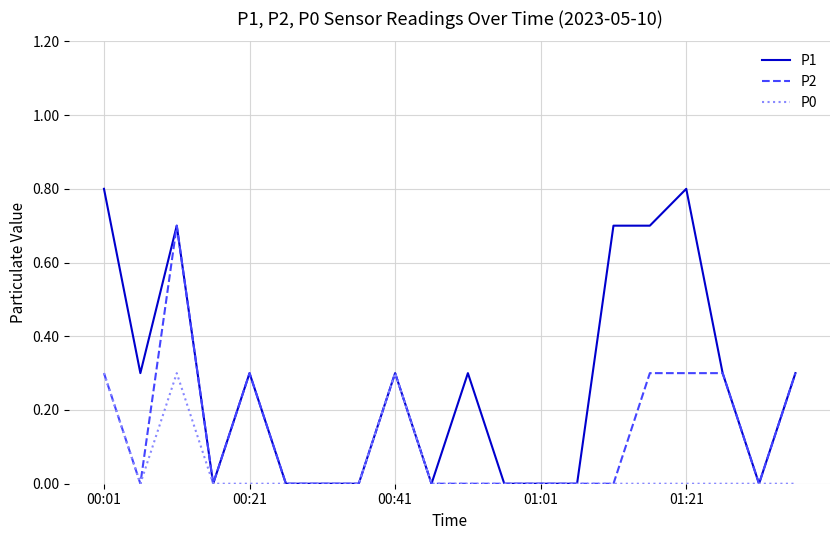

What is the maximum value shown in the chart?

0.8